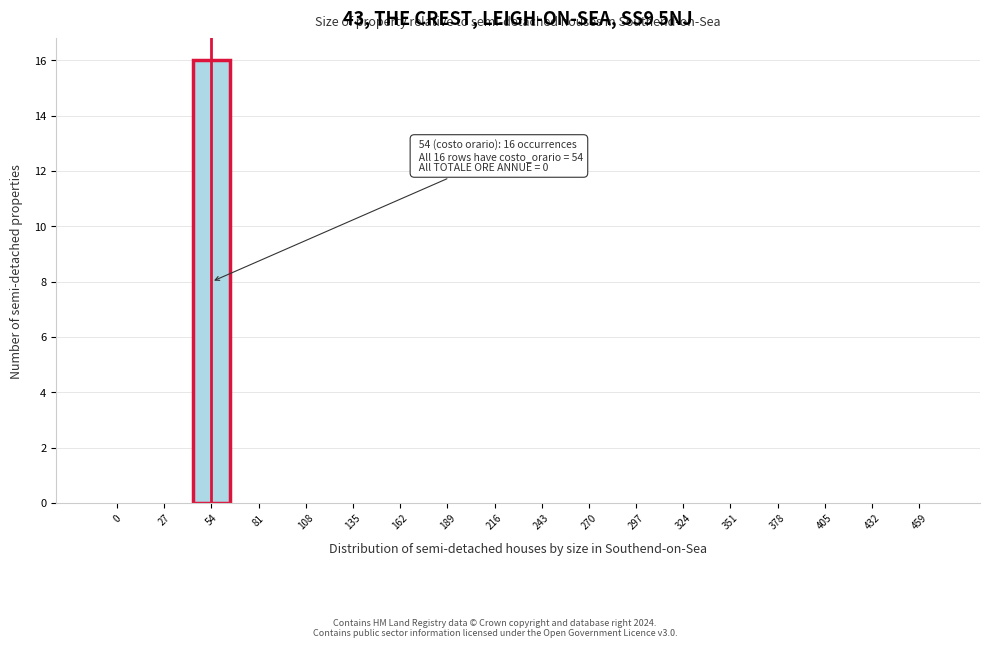

Reading left to right, transcribe all the data shown in this chart.

0=0	27=0	54=16	81=0	108=0	135=0	162=0	189=0	216=0	243=0	270=0	297=0	324=0	351=0	378=0	405=0	432=0	459=0